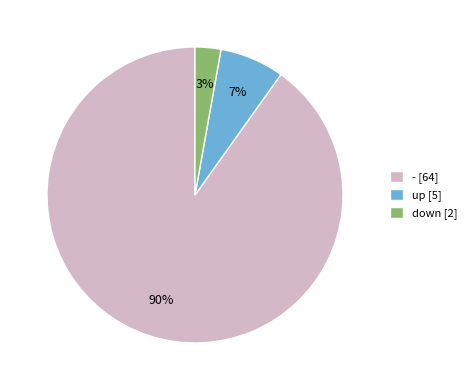

What percentage is the down [2] slice, to the nearest percent?

3%